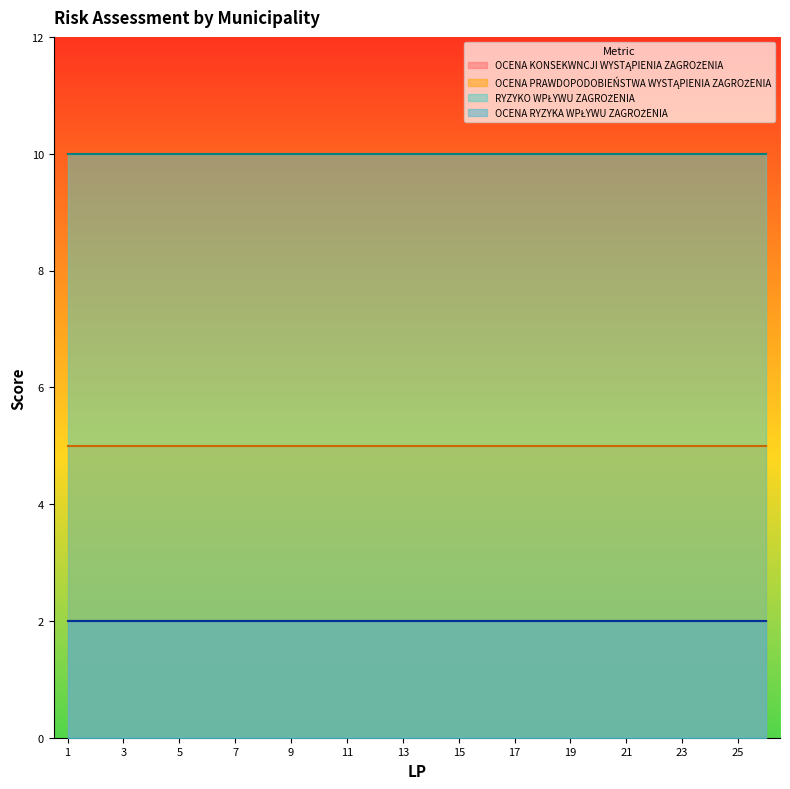

True or false: OCENA KONSEKWNCJI WYSTĄPIENIA ZAGROŻENIA and OCENA RYZYKA WPŁYWU ZAGROŻENIA cross at least once.

False